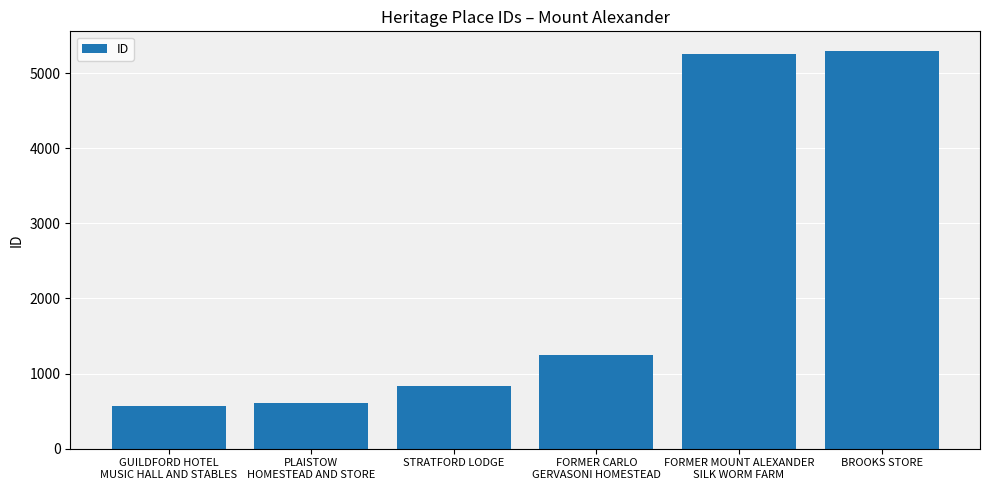

What position from the right is STRATFORD LODGE?

4